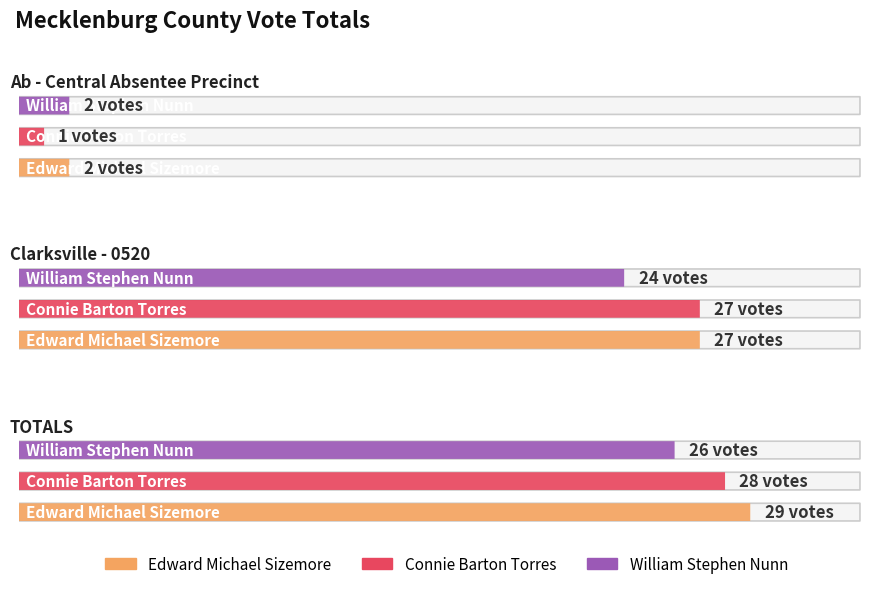

What is the sum of the William Stephen Nunn values at Ab - Central Absentee Precinct and TOTALS?

28